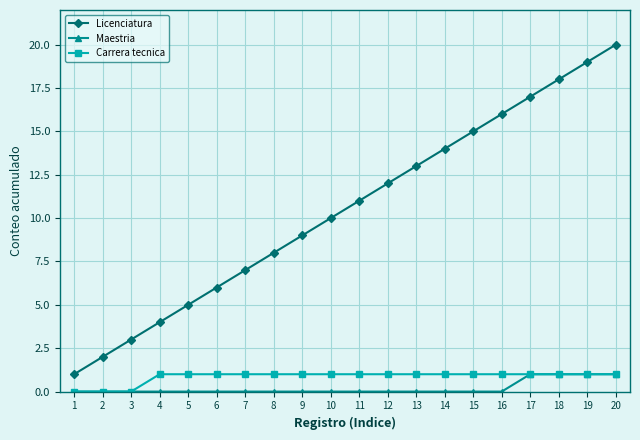

Between 15 and 17, which series saw the biggest shift?

Licenciatura